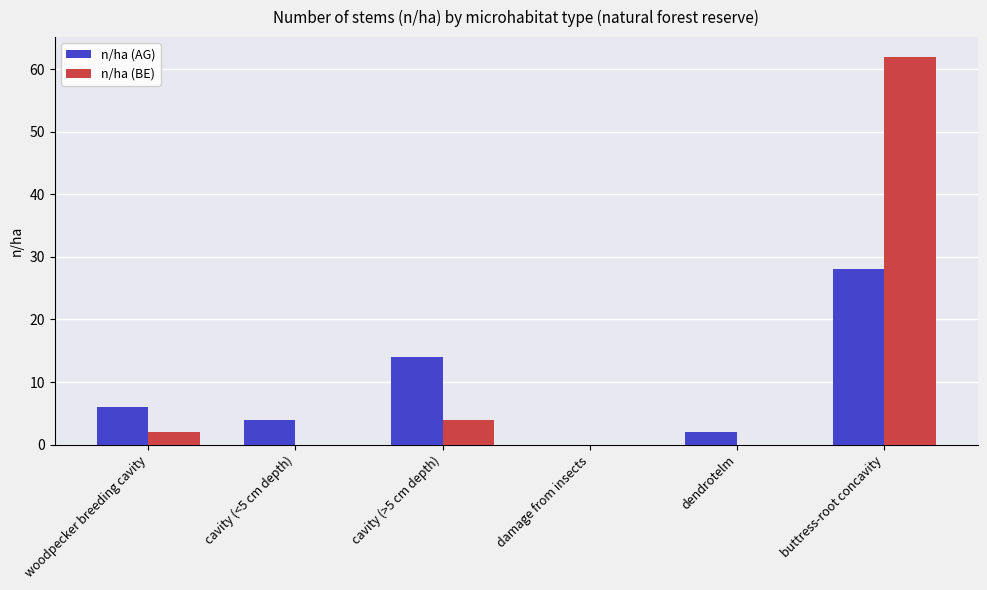

At which label is n/ha (AG) closest to 14?

cavity (>5 cm depth)